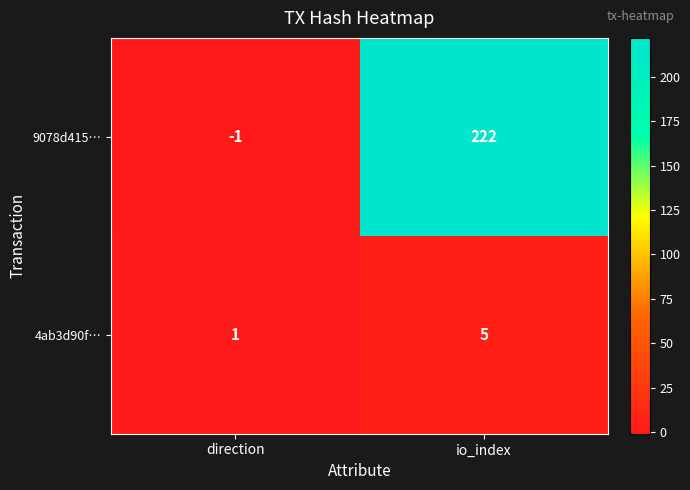

At which category is the sum across all series the highest?

io_index